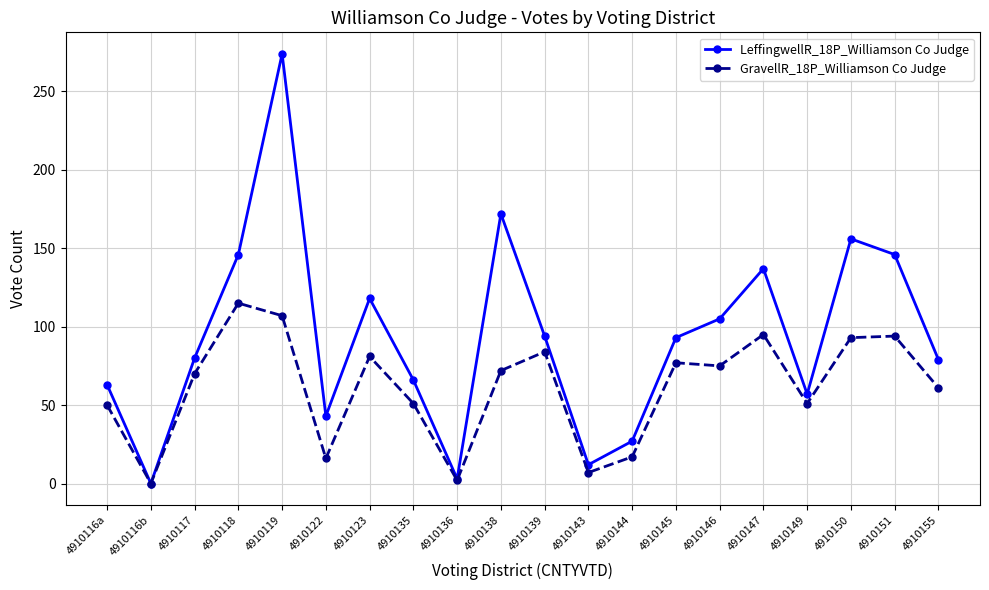

Is it true that GravellR_18P_Williamson Co Judge equals 95 at 4910147?

True